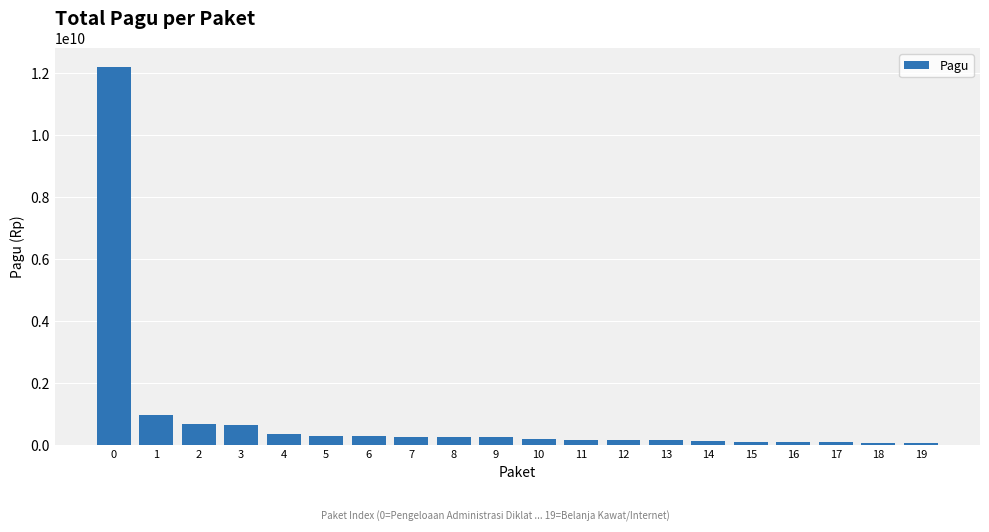

What is the change in value from 1 to 2?

-289307700